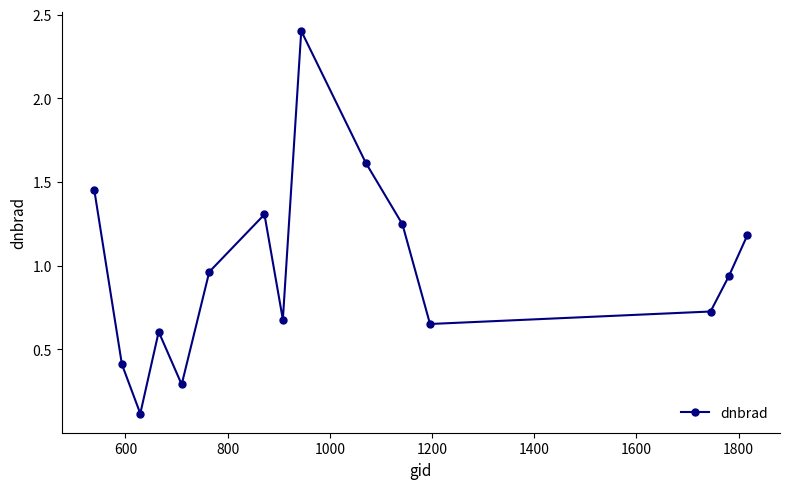

What is the value of the 7th point from the left?

1.3